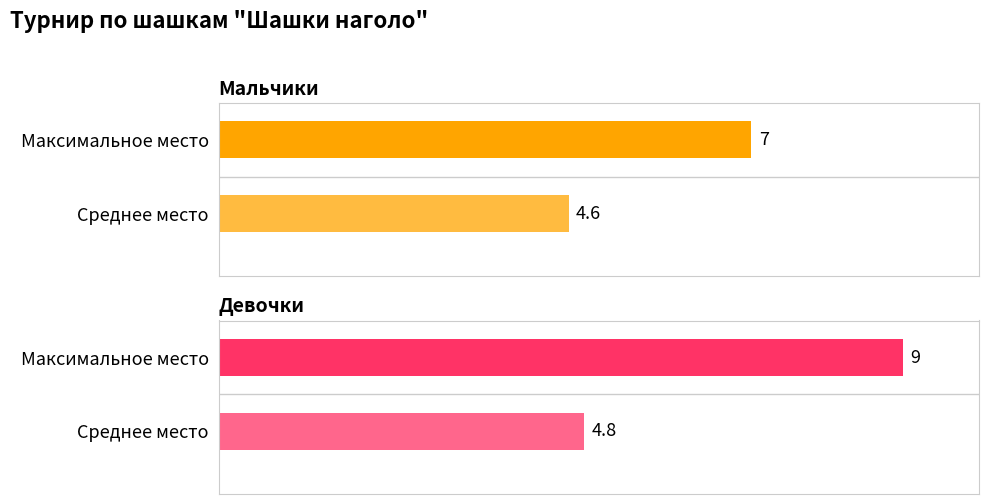

What are all the series names shown in the legend?

Мальчики, Девочки